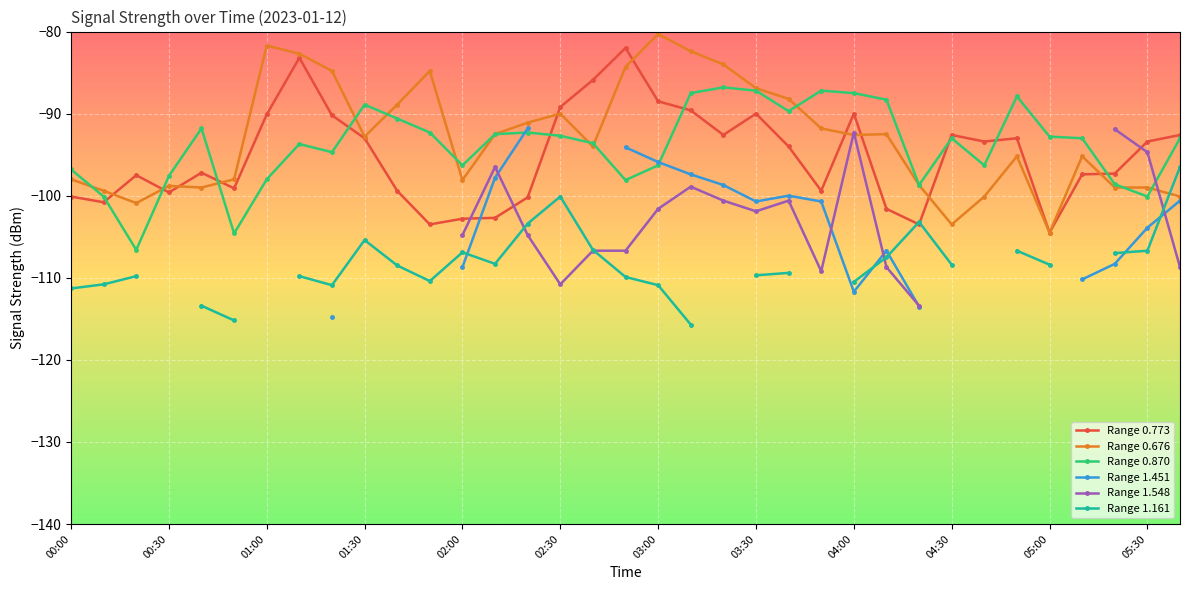

In Range 0.676, how many points are higher than both neighbors (excluding endpoints)?

8